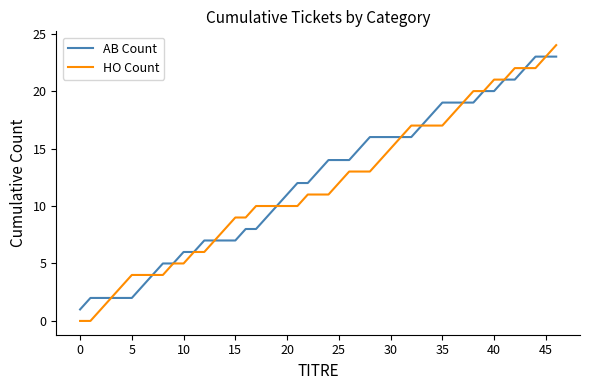

Which series has the largest range (max minus min)?

HO Count